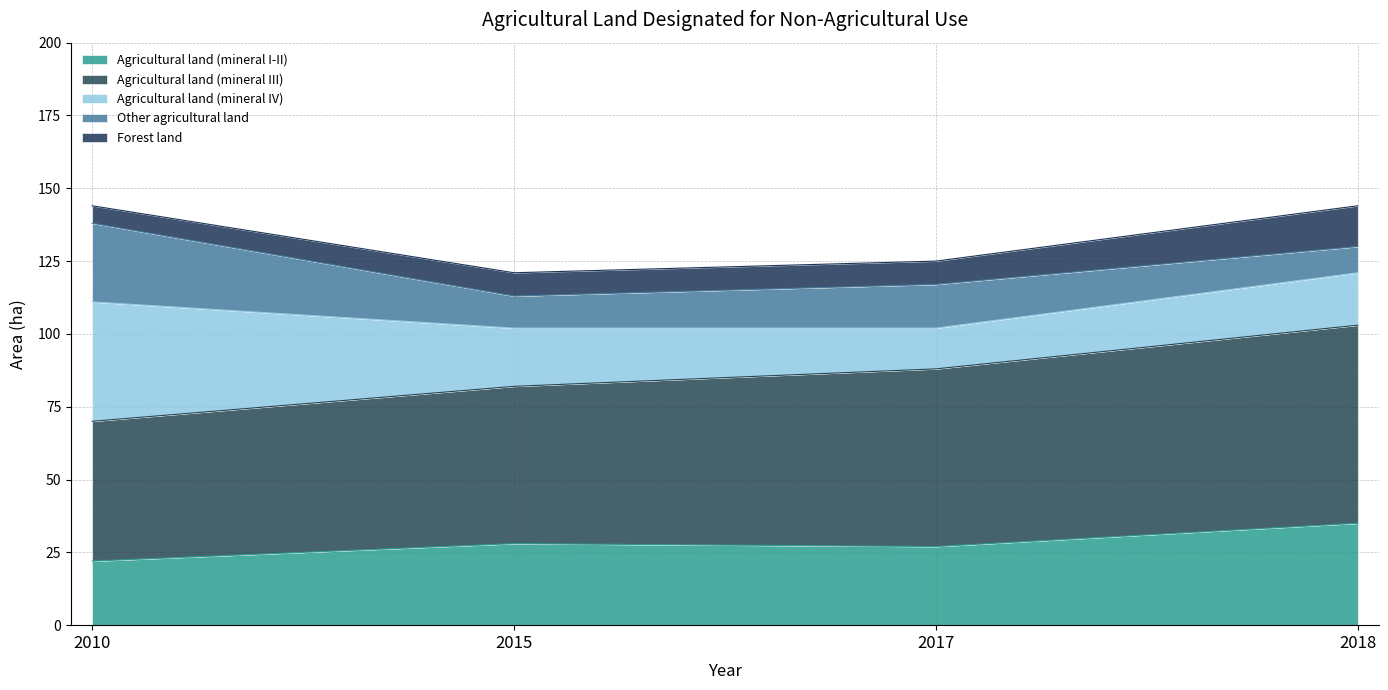

True or false: Forest land and Agricultural land (mineral I-II) intersect in this chart.

False